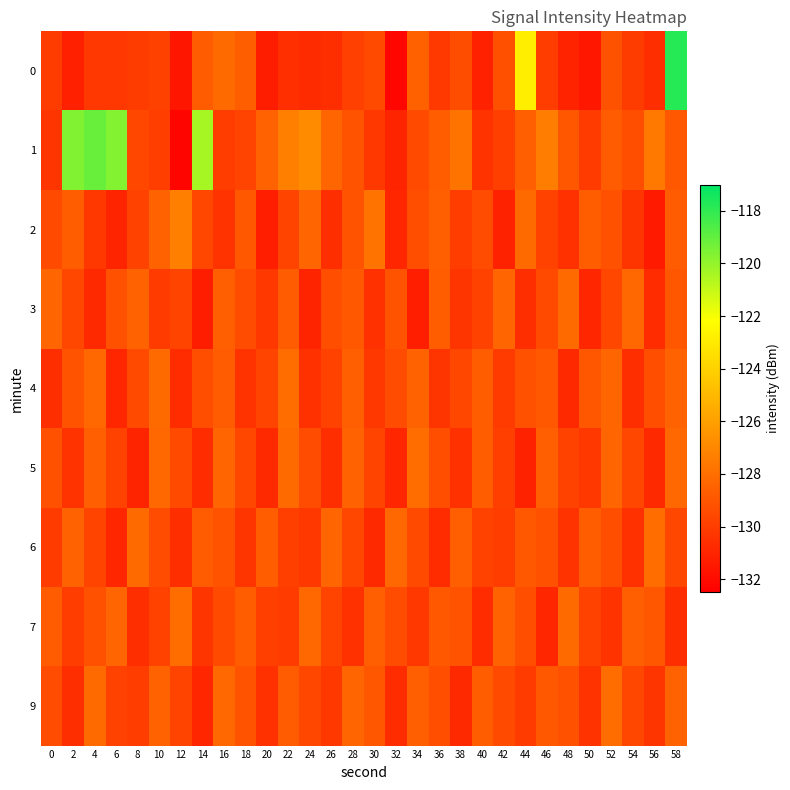

Which series has the largest total across all categories?

1